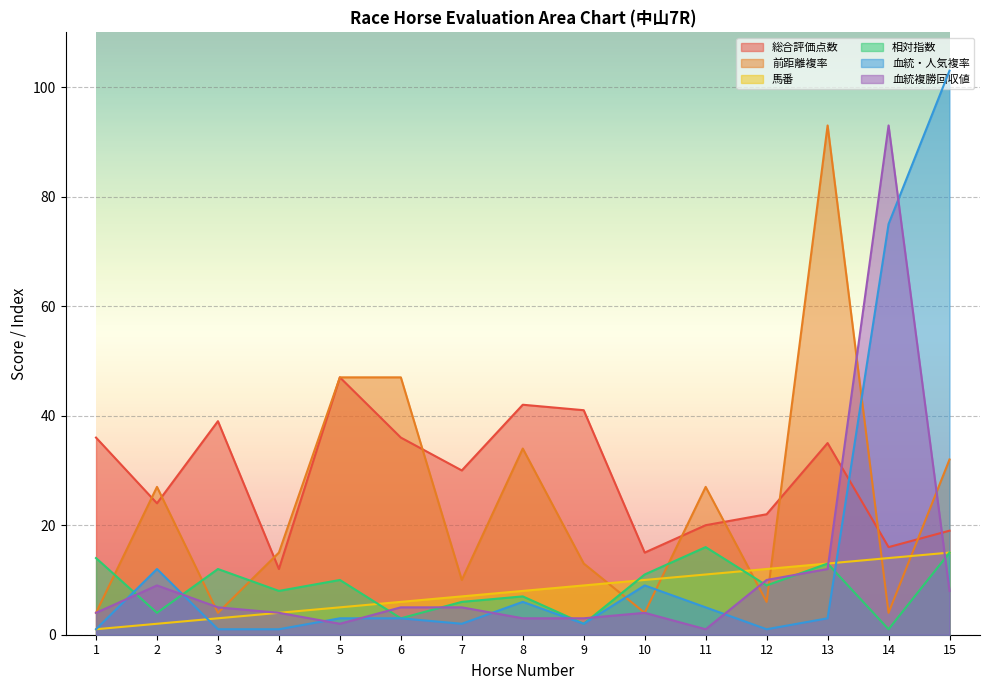

True or false: 相対指数 and 血統複勝回収値 cross at least once.

True